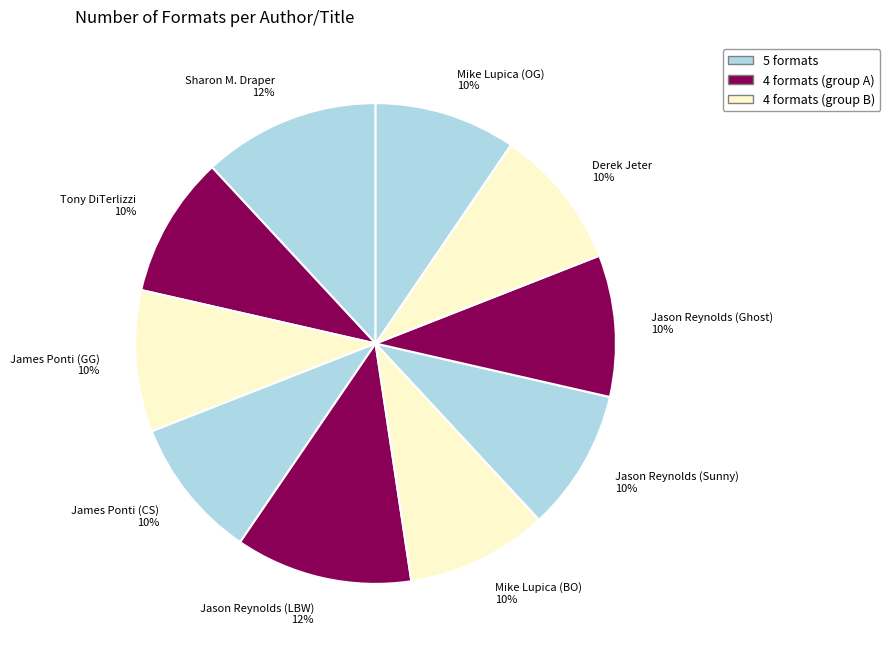

Combined, do James Ponti (GG) 10% and Derek Jeter 10% account for over 50%?

No